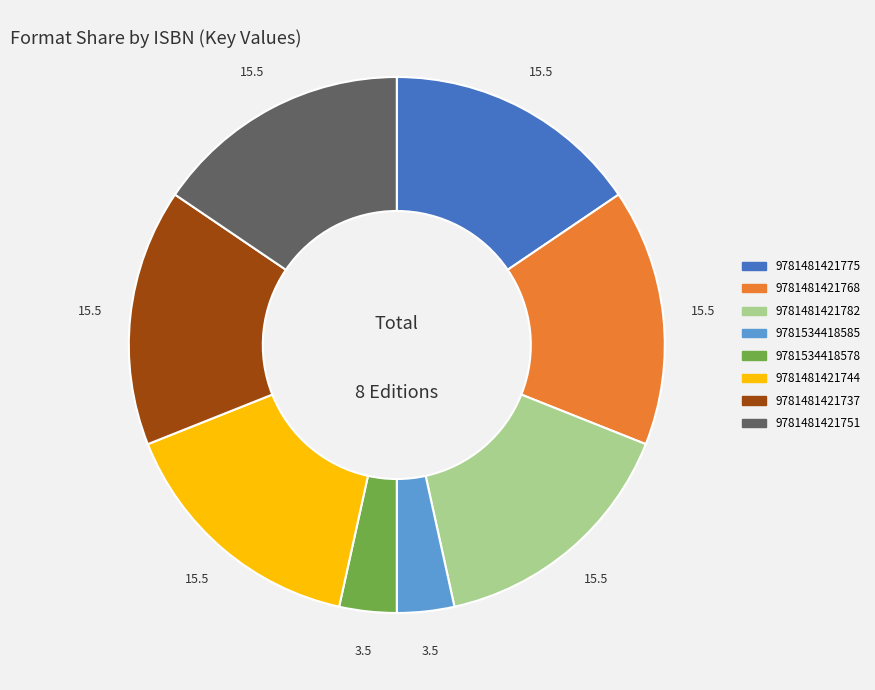

Is 9781481421751 the majority of the pie?

No